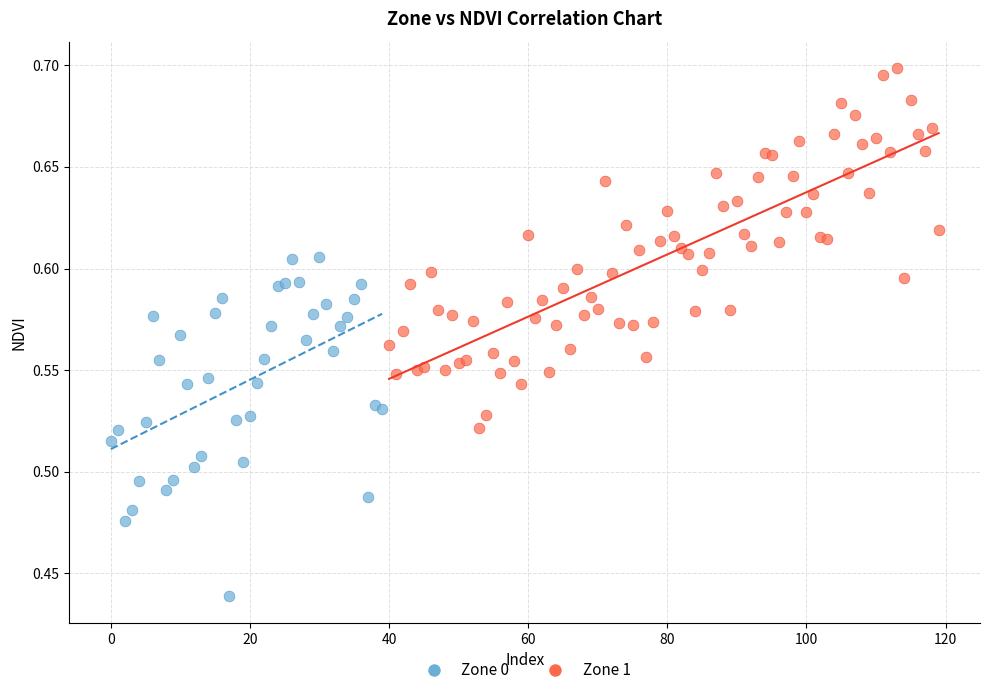

Which series contains the lowest Y value?

Zone 0